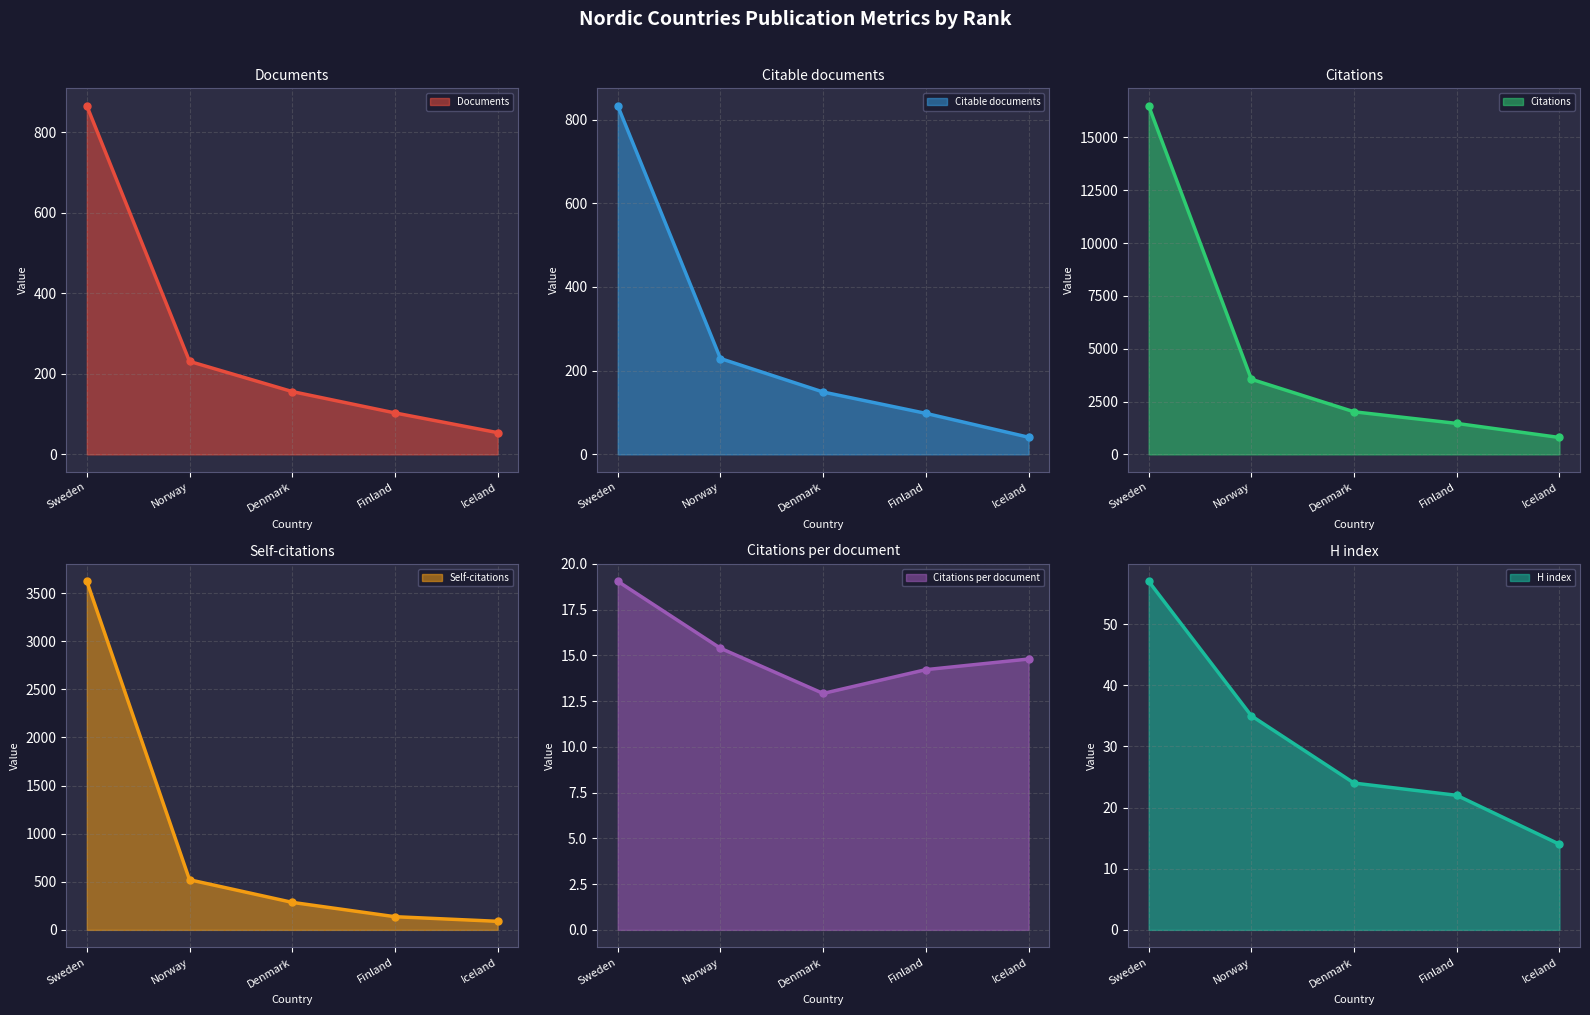

What is the difference between the maximum and minimum values in the Citable documents series?

792